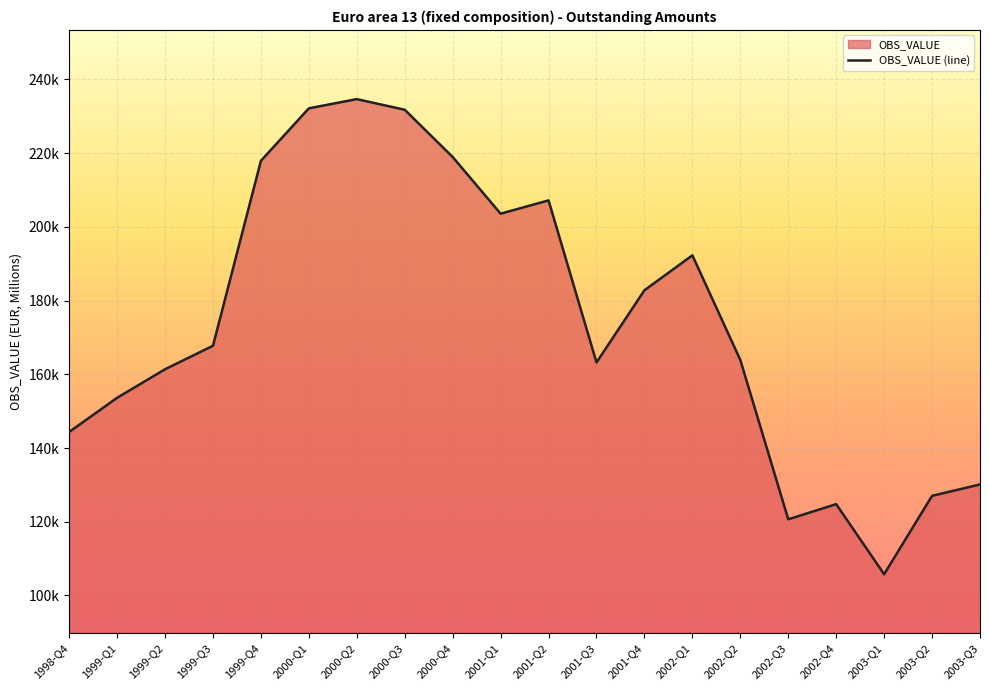

What is the change in value from 2000-Q2 to 2002-Q2?

-70769.0